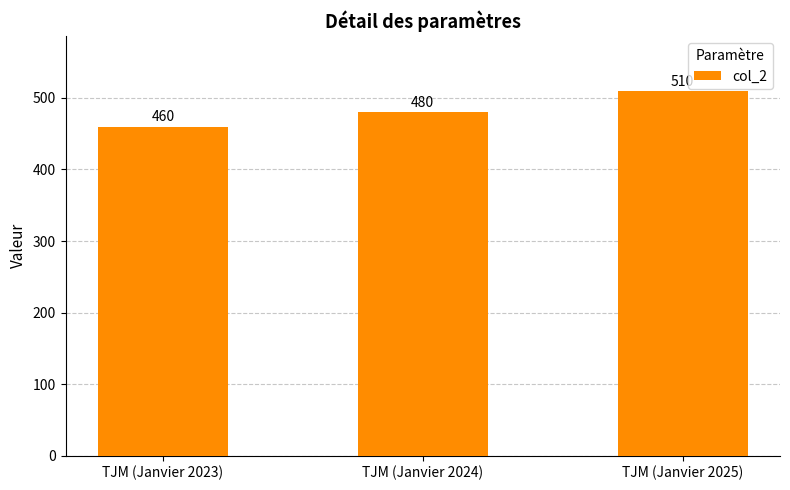

How many data points does each series have?

3